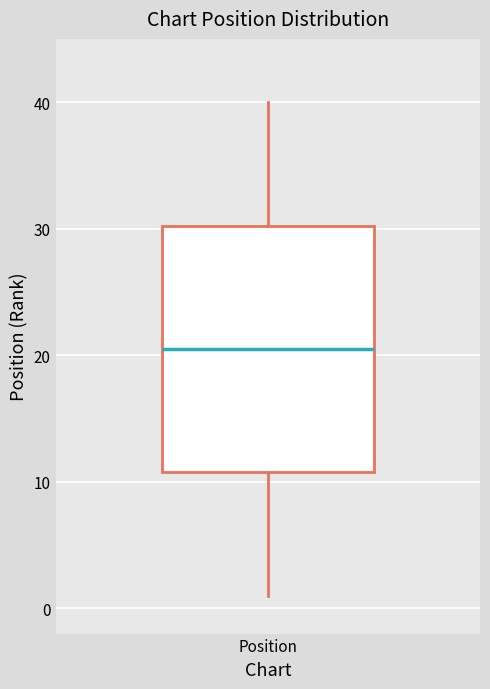

Transcribe this box plot: give where the median line is, the range the box spans, and where the two whiskers end, as read against the y-axis. The values are not printed on the chart, so give them approximately, as read against the axis.

median 21, box 11 to 30, whiskers 1 to 40